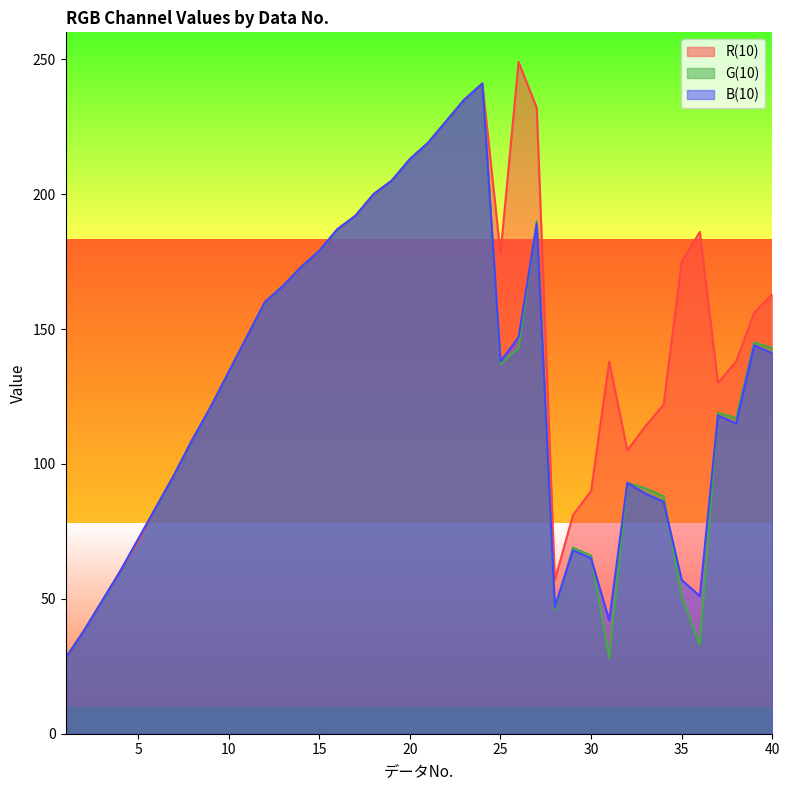

Does the chart have visible grid lines?

No